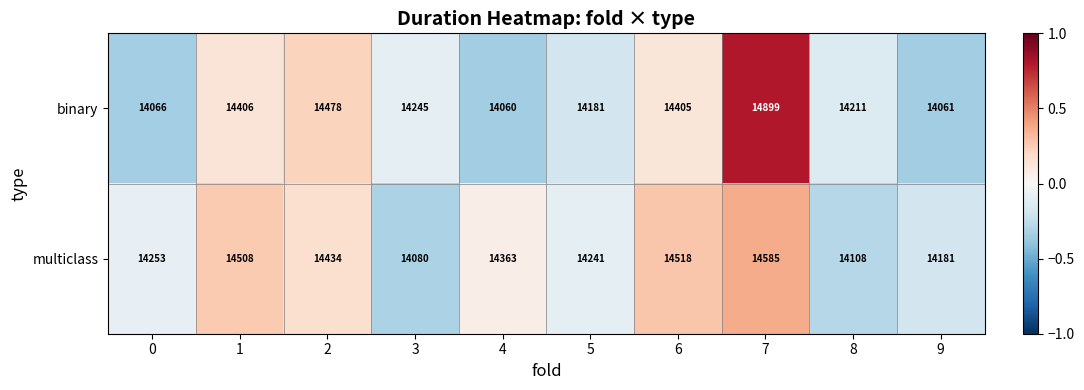

Count the number of data series in this chart.

2